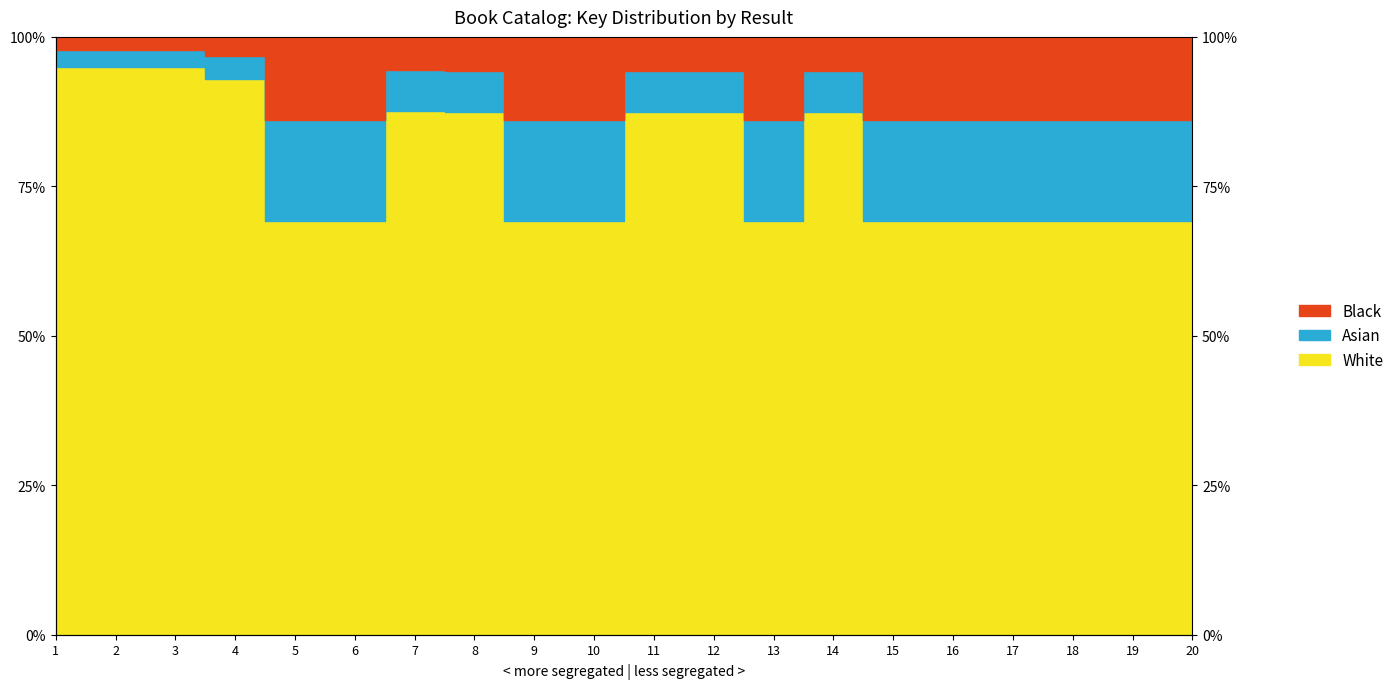

Is it true that Hardcover equals 0.7 at 16?

True